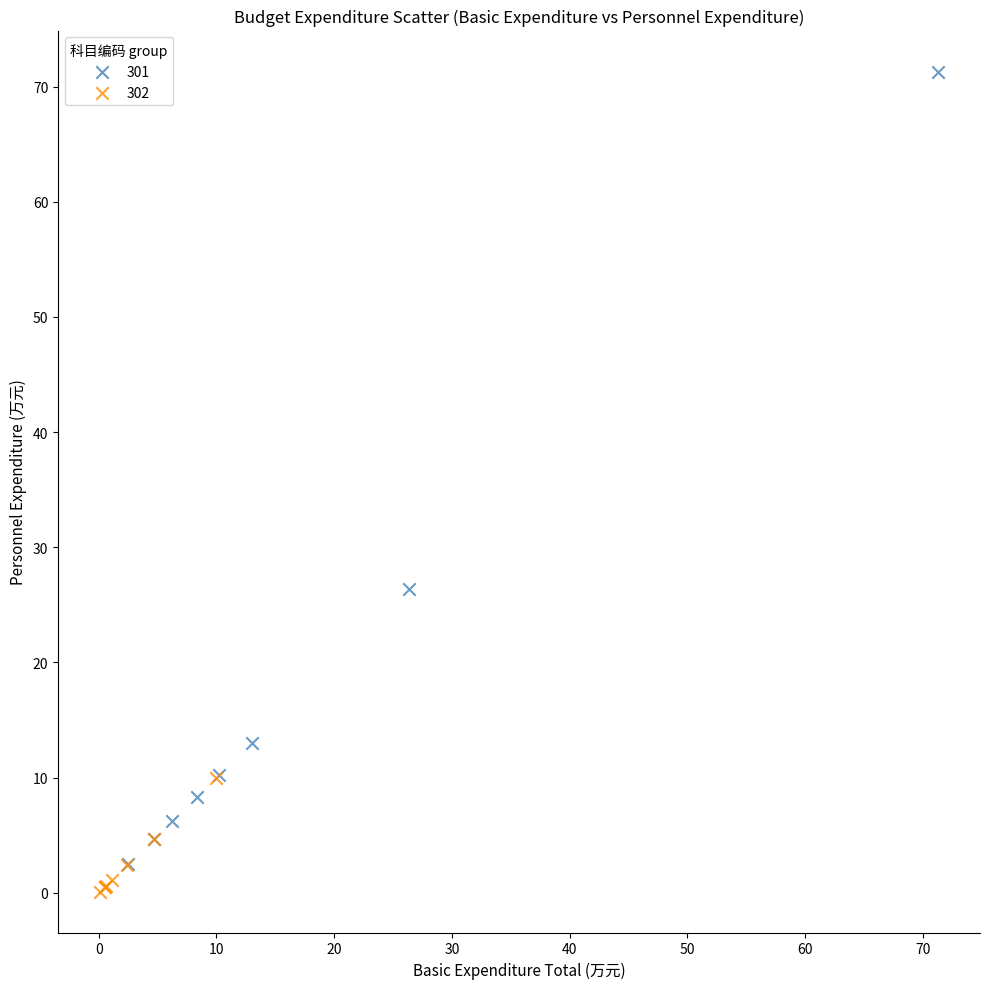

Which series reaches the minimum Y coordinate?

302